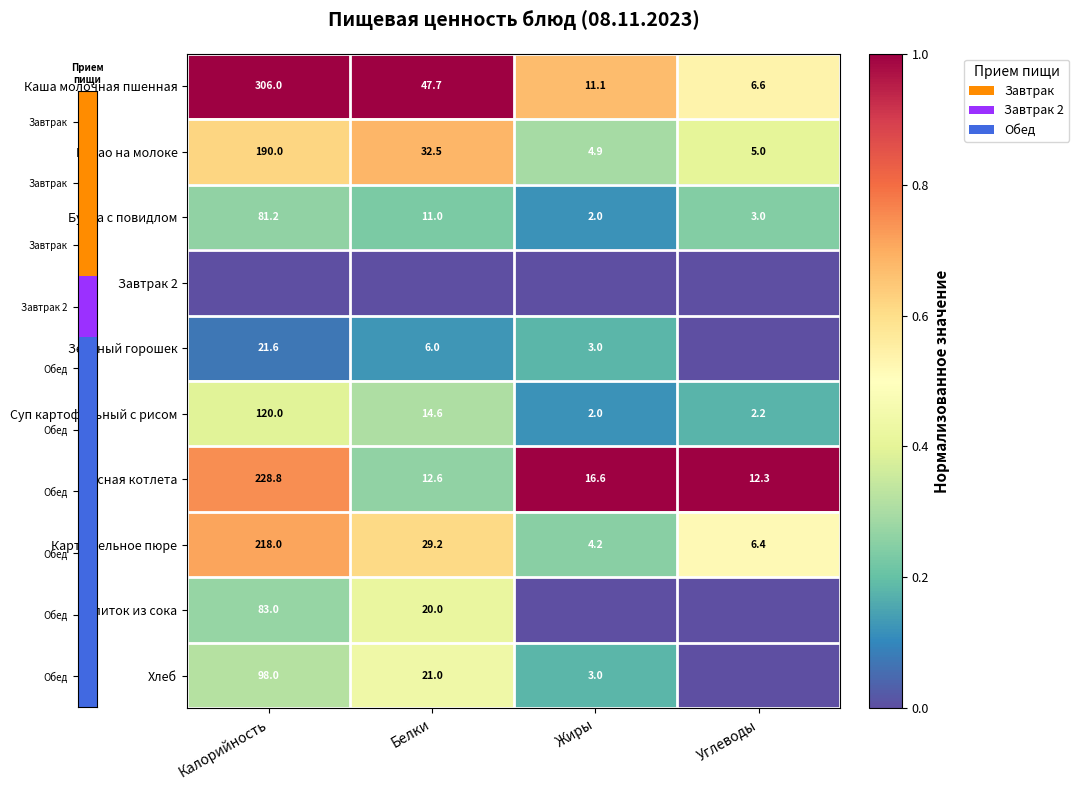

At which label is Суп картофельный с рисом closest to 61?

Белки